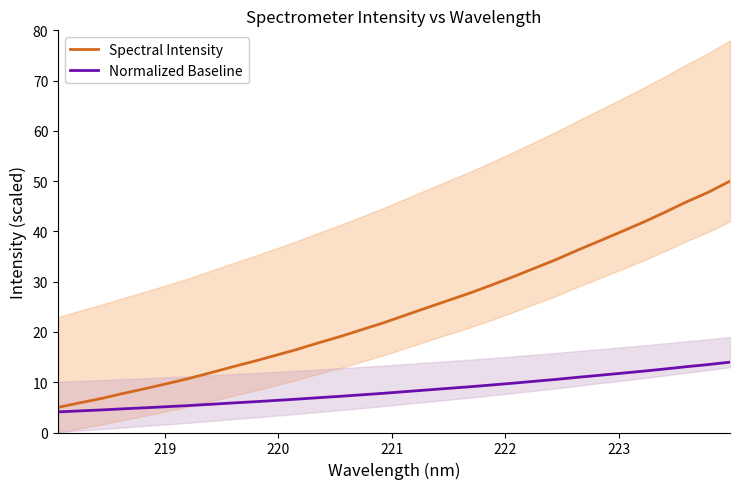

What is the lowest value of the Normalized Baseline series?

4.1